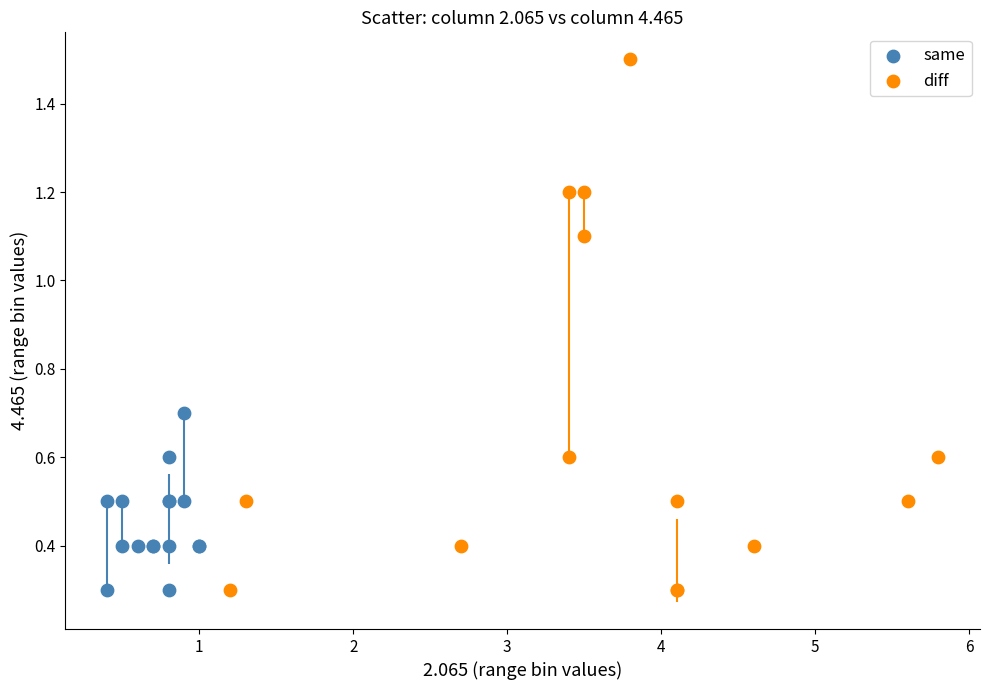

Which series contains the highest Y value?

diff